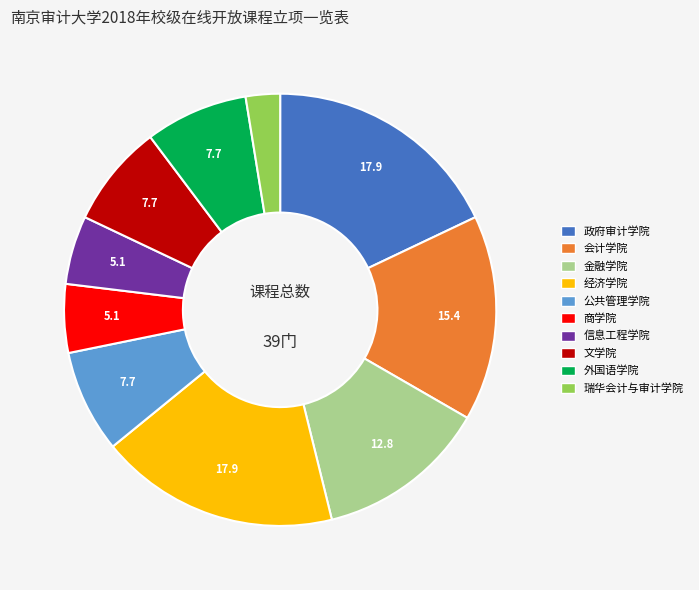

Is there any slice that represents more than half of the pie?

No